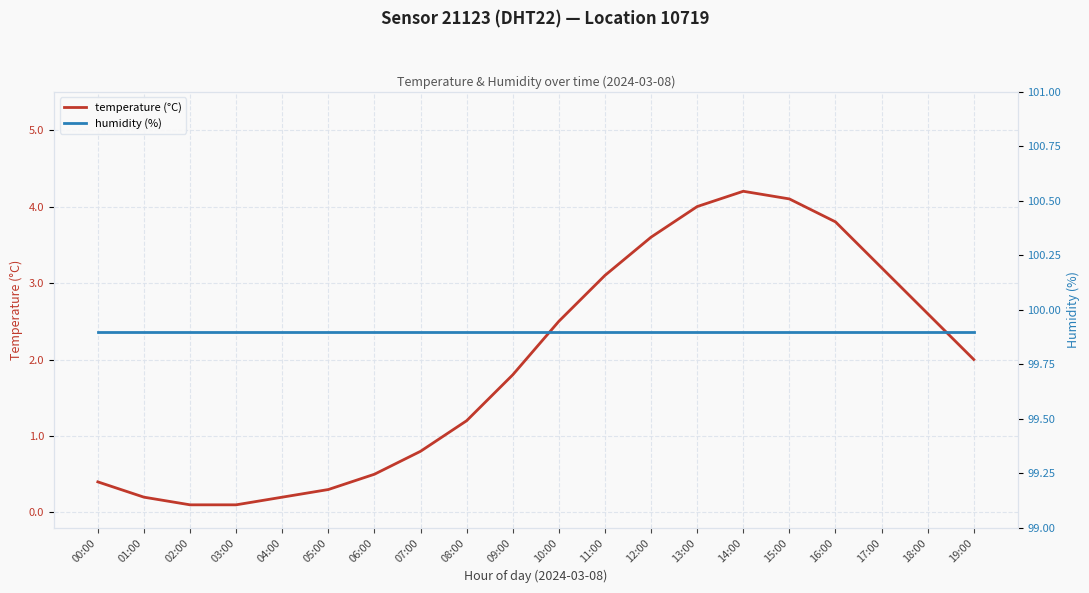

Reading left to right, list all the values displayed in this chart.

temperature (°C): 00:00=0.4	01:00=0.2	02:00=0.1	03:00=0.1	04:00=0.2	05:00=0.3	06:00=0.5	07:00=0.8	08:00=1.2	09:00=1.8	10:00=2.5	11:00=3.1	12:00=3.6	13:00=4.0	14:00=4.2	15:00=4.1	16:00=3.8	17:00=3.2	18:00=2.6	19:00=2.0
humidity (%): 00:00=99.9	01:00=99.9	02:00=99.9	03:00=99.9	04:00=99.9	05:00=99.9	06:00=99.9	07:00=99.9	08:00=99.9	09:00=99.9	10:00=99.9	11:00=99.9	12:00=99.9	13:00=99.9	14:00=99.9	15:00=99.9	16:00=99.9	17:00=99.9	18:00=99.9	19:00=99.9